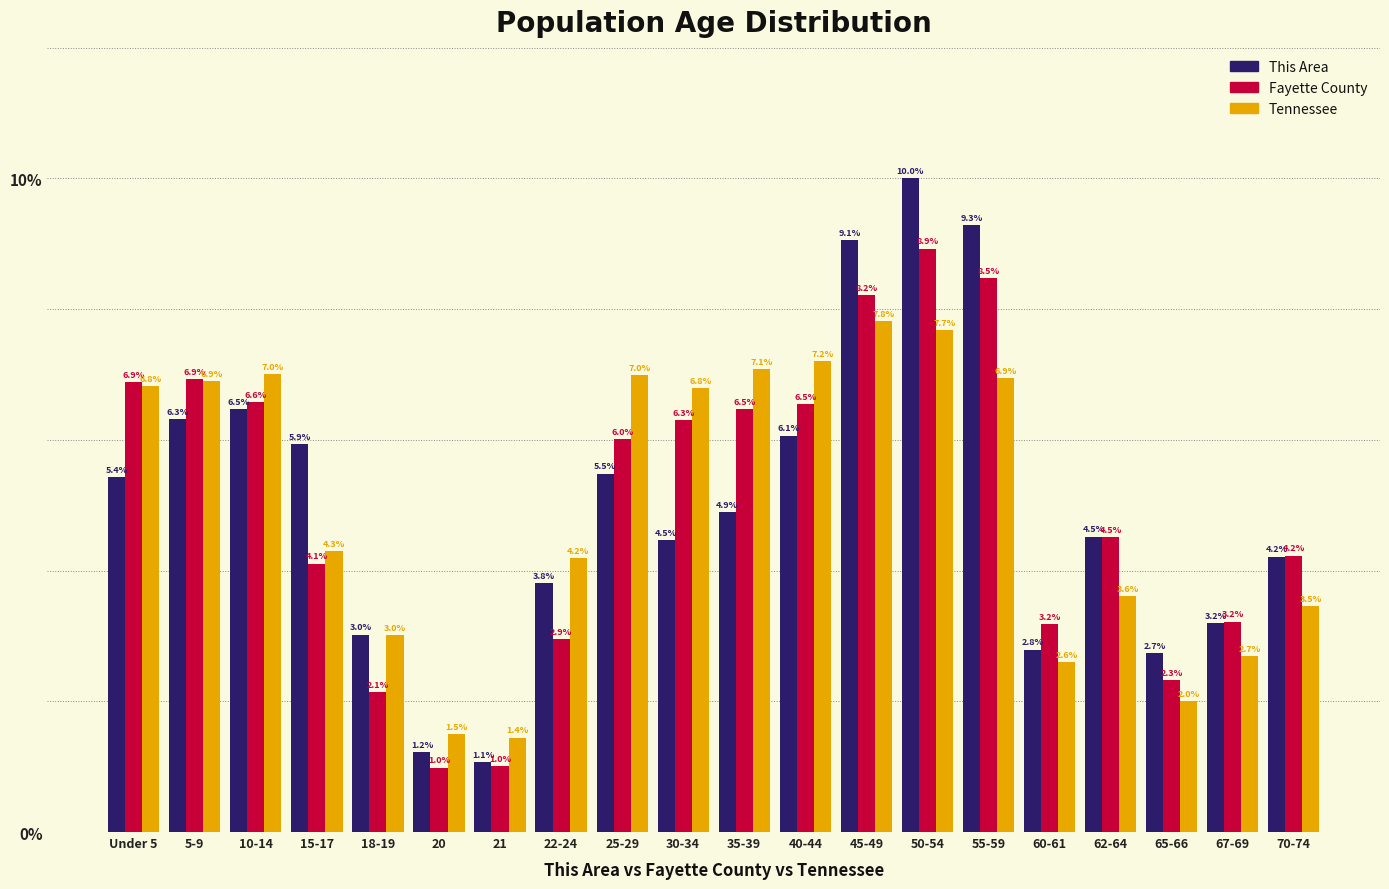

Reading left to right, list all the values displayed in this chart.

This Area: 5.4	6.3	6.5	5.9	3.0	1.2	1.1	3.8	5.5	4.5	4.9	6.1	9.1	10.0	9.3	2.8	4.5	2.7	3.2	4.2
Fayette County: 6.9	6.9	6.6	4.1	2.1	1.0	1.0	2.9	6.0	6.3	6.5	6.5	8.2	8.9	8.5	3.2	4.5	2.3	3.2	4.2
Tennessee: 6.8	6.9	7.0	4.3	3.0	1.5	1.4	4.2	7.0	6.8	7.1	7.2	7.8	7.7	6.9	2.6	3.6	2.0	2.7	3.5